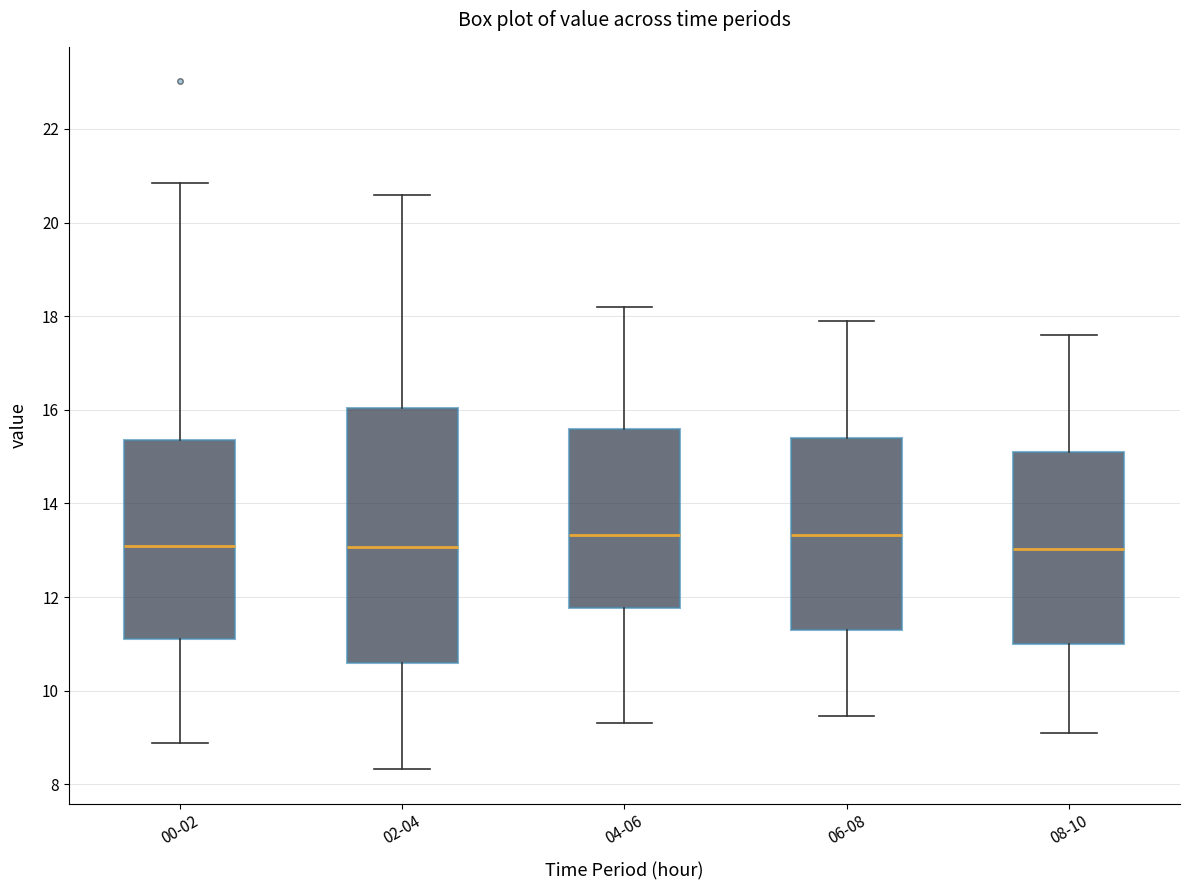

Reading left to right, read every box against the y-axis: the position of its median line, the range the box covers, and the ends of its whiskers. The values are not printed on the chart, so give them approximately, as read against the axis.

00-02: median 13.2, box 11.0 to 15.4, whiskers 8.8 to 20.8
02-04: median 13.0, box 10.6 to 16.0, whiskers 8.4 to 20.6
04-06: median 13.4, box 11.8 to 15.6, whiskers 9.4 to 18.2
06-08: median 13.4, box 11.4 to 15.4, whiskers 9.4 to 18.0
08-10: median 13.0, box 11.0 to 15.2, whiskers 9.2 to 17.6